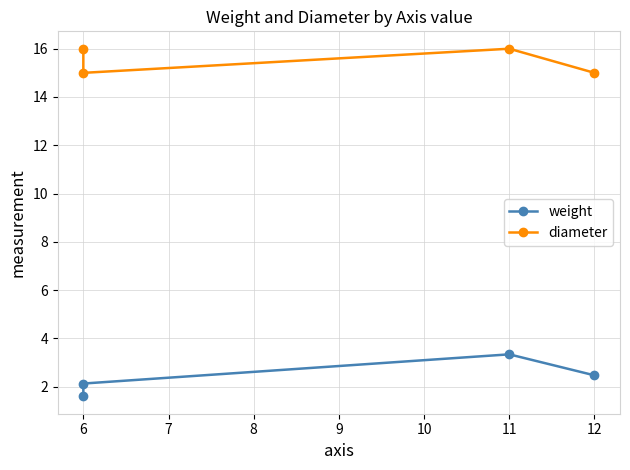

What is the average value of the diameter series?

15.5